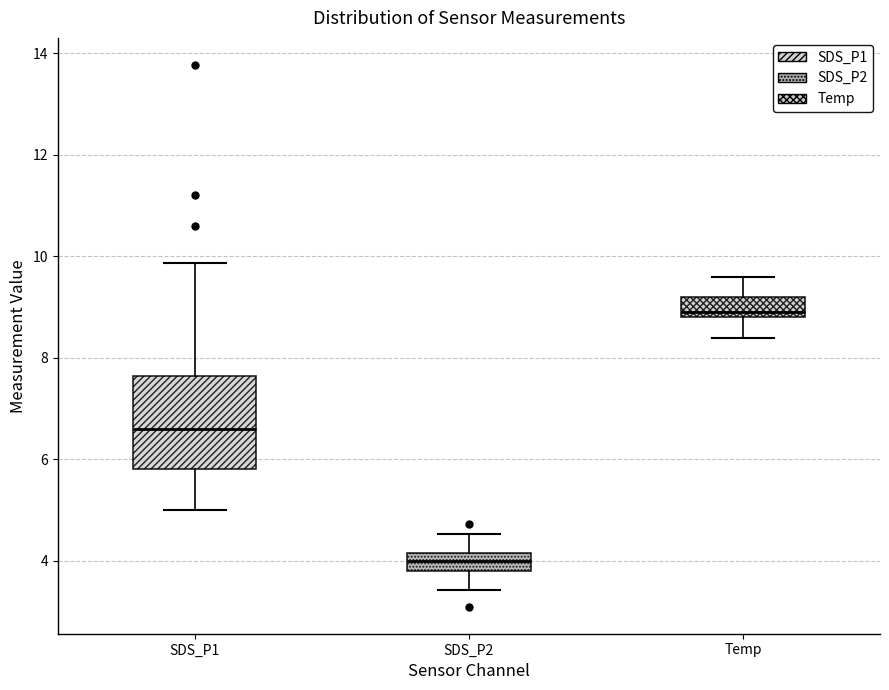

Reading left to right, transcribe this box plot: for each box, give where its median line is, the range the box spans, and where its two whiskers end, as read against the y-axis. The values are not printed on the chart, so give them approximately, as read against the axis.

SDS_P1: median 6.6, box 5.8 to 7.6, whiskers 5.0 to 9.8
SDS_P2: median 4.0, box 3.8 to 4.2, whiskers 3.4 to 4.6
Temp: median 9.0, box 8.8 to 9.2, whiskers 8.4 to 9.6